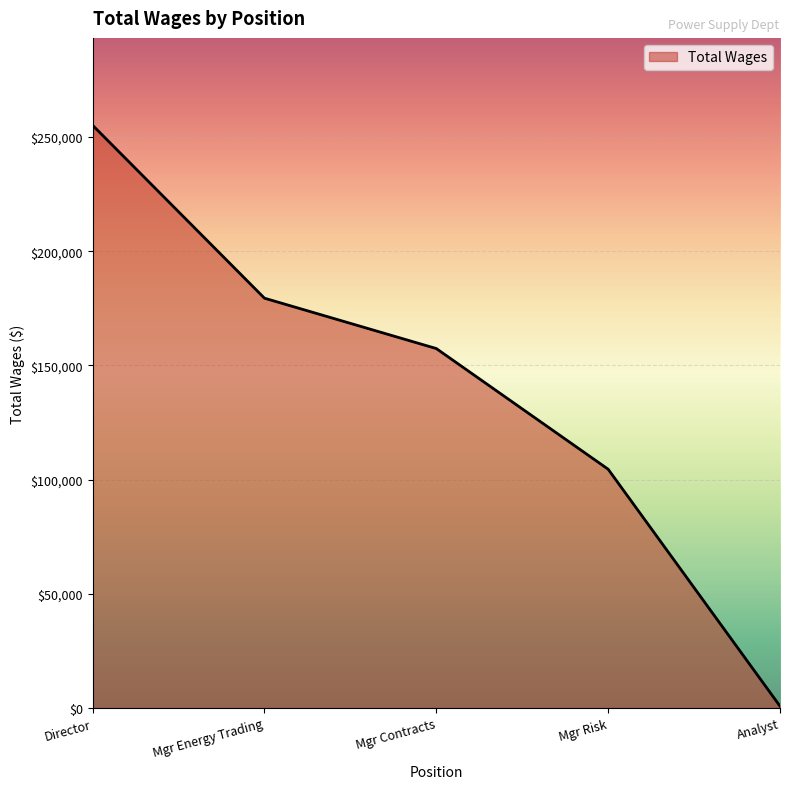

Rank the categories by value from lowest to highest.

Analyst, Mgr Risk, Mgr Contracts, Mgr Energy Trading, Director